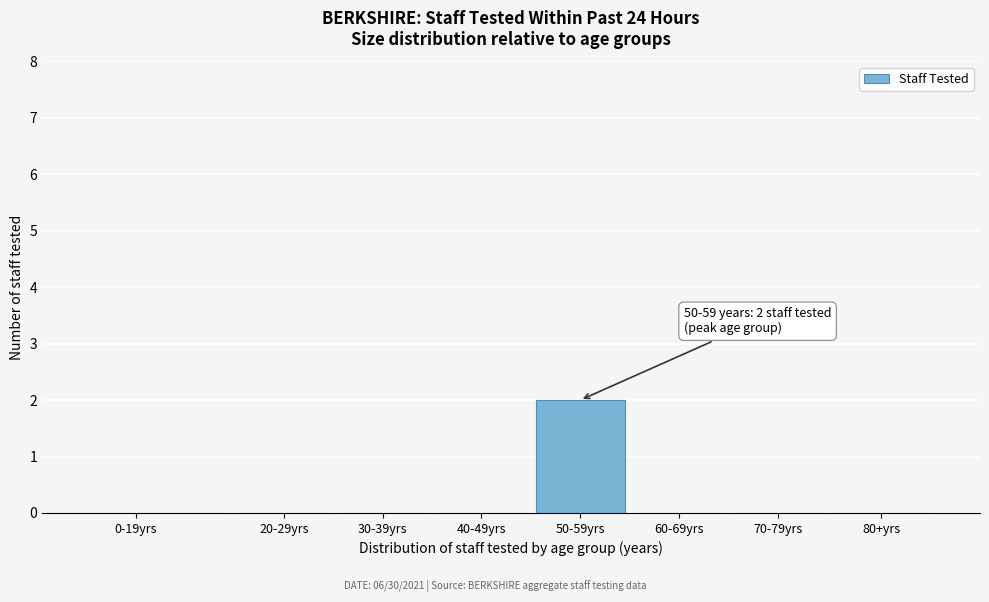

Reading left to right, list all the values displayed in this chart.

0-19yrs=0	20-29yrs=0	30-39yrs=0	40-49yrs=0	50-59yrs=2	60-69yrs=0	70-79yrs=0	80+yrs=0